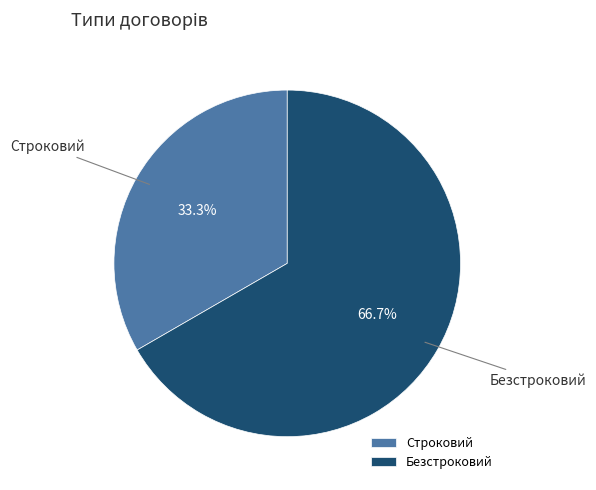

What is the smallest slice in the pie chart?

Строковий